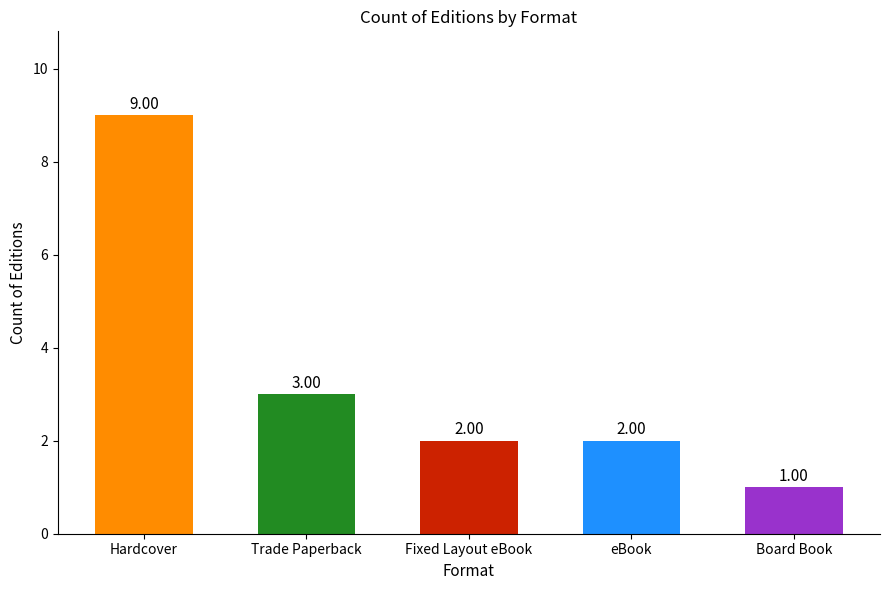

Reading right to left, extract all data points from this chart.

1	2	2	3	9